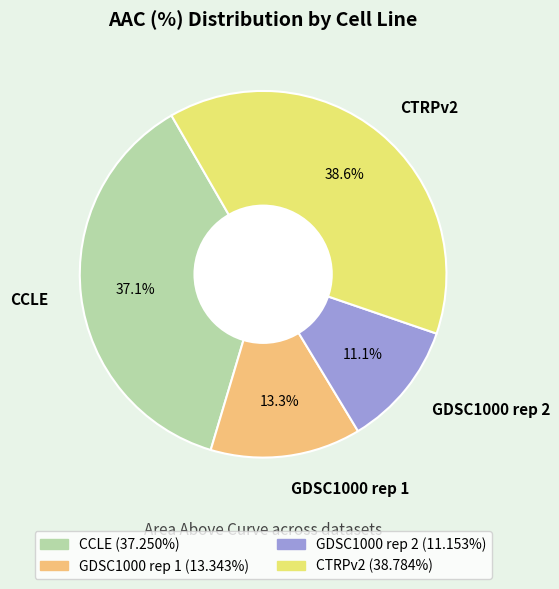

To the nearest percent, what percentage of the pie is CCLE?

37%